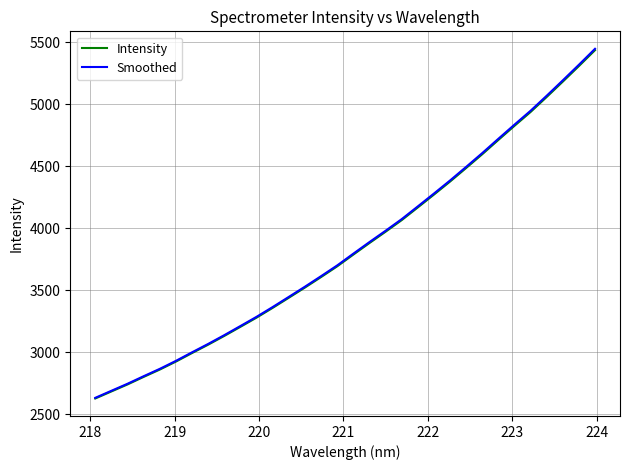

What is the highest value of the Intensity series?

5435.0